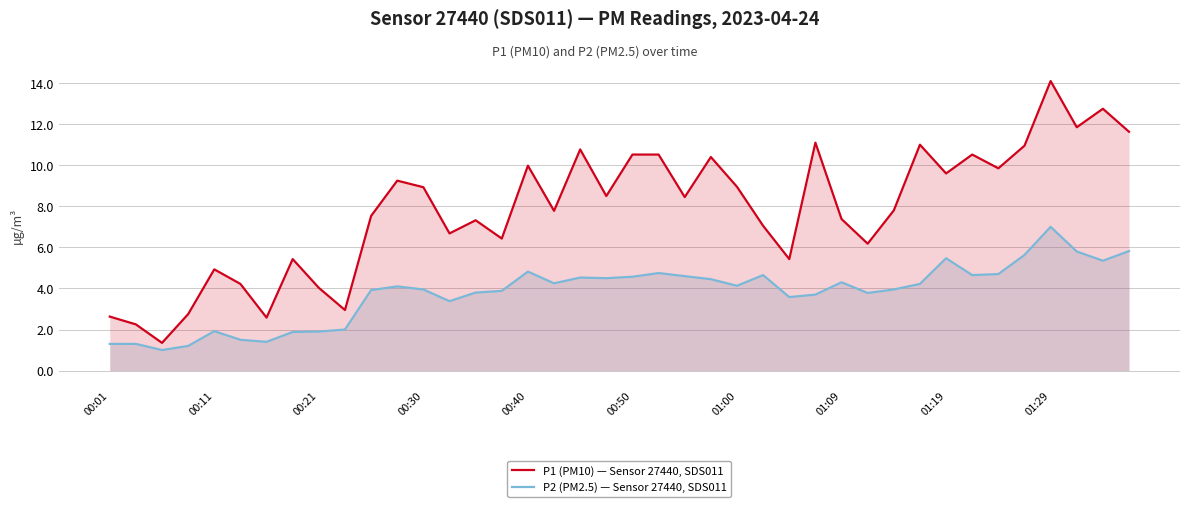

True or false: P1 (PM10) — Sensor 27440, SDS011 and P2 (PM2.5) — Sensor 27440, SDS011 intersect in this chart.

False